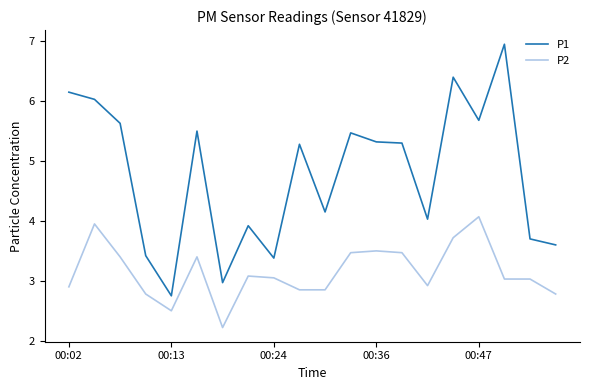

How many values in the P2 series are below 3?

8